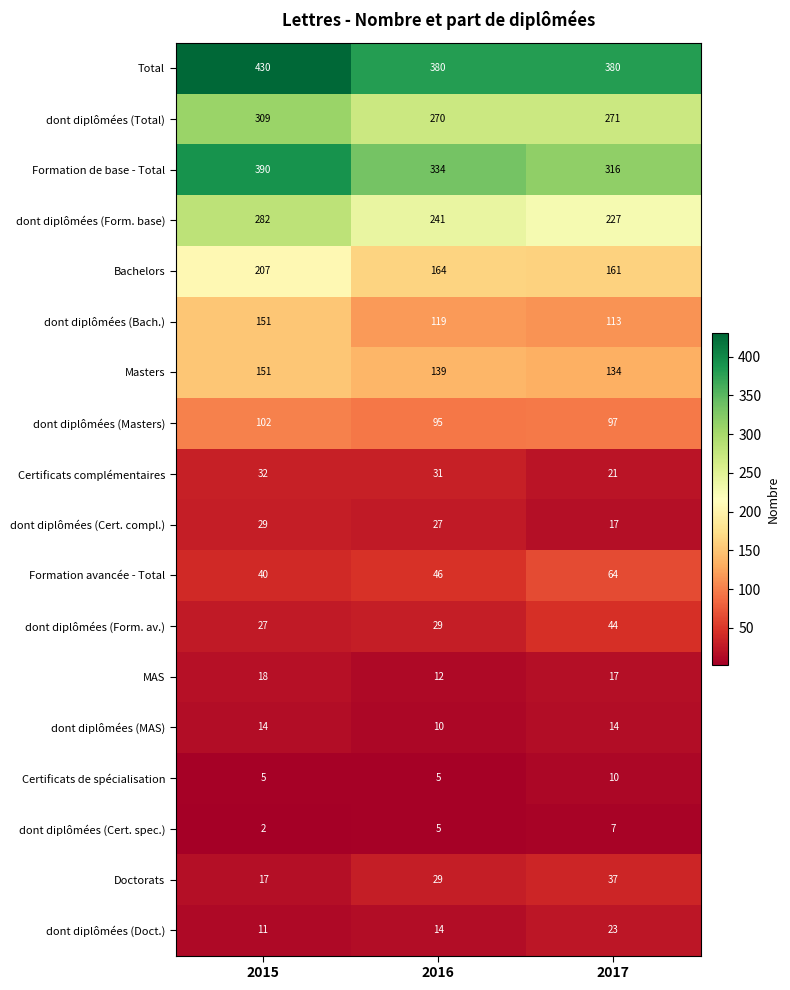

Count the number of data series in this chart.

18